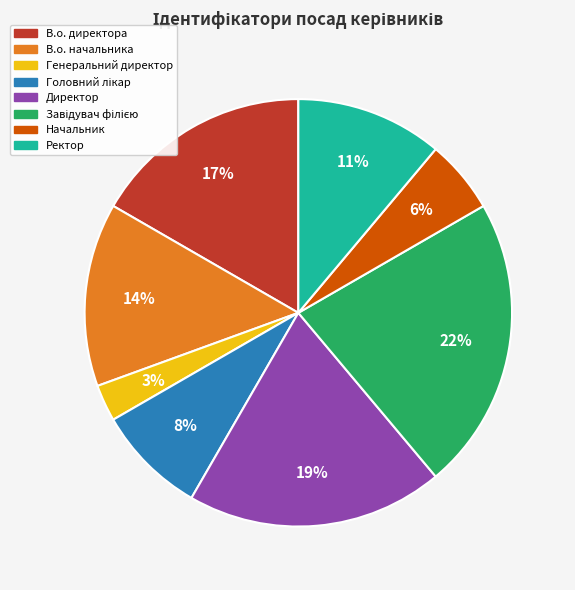

What is the smallest slice in the pie chart?

Генеральний директор